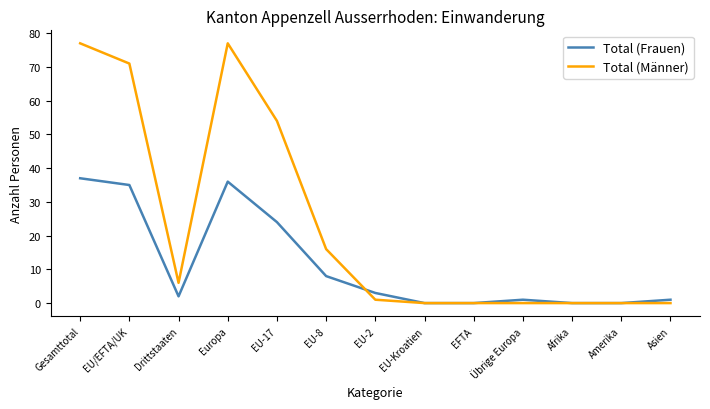

Where is Total (Männer) nearest to the value 38?

EU-17